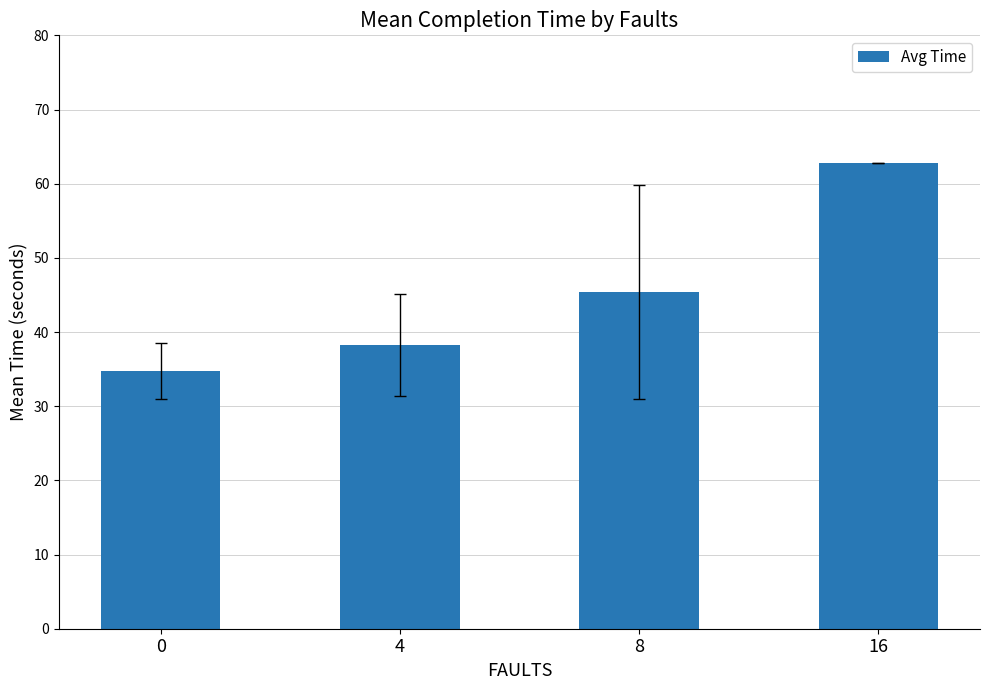

Between 8 and 0, which is larger?

8